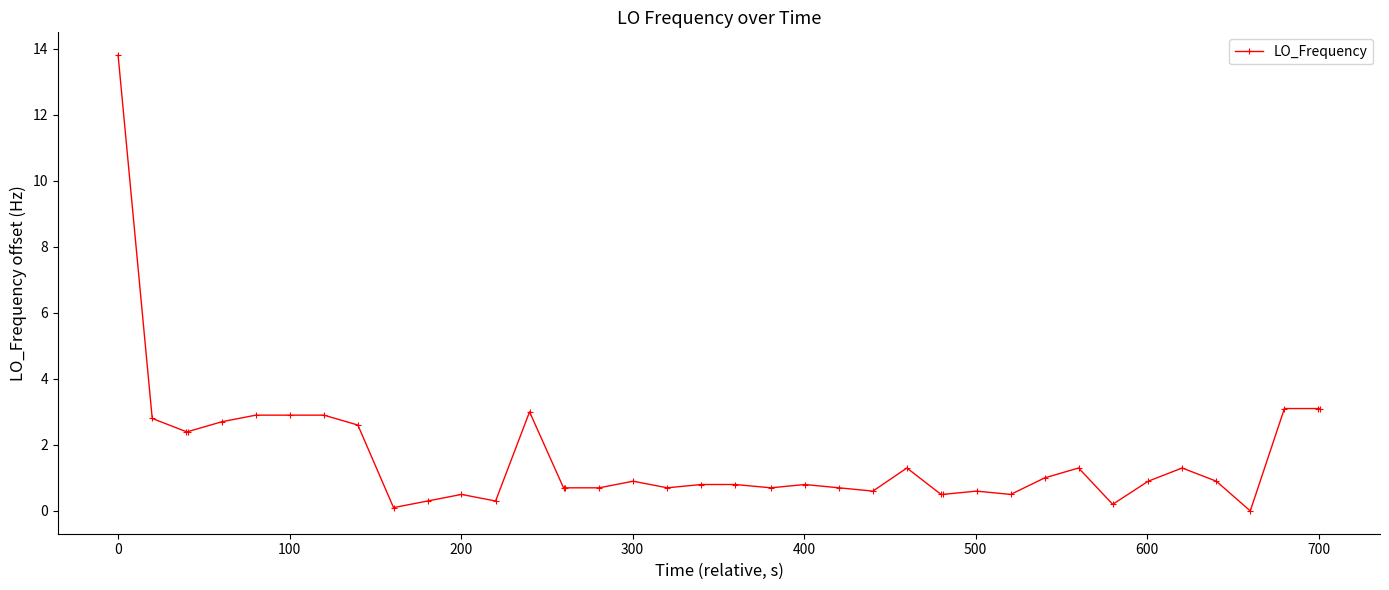

What is the difference between the second highest and minimum values?

3.1